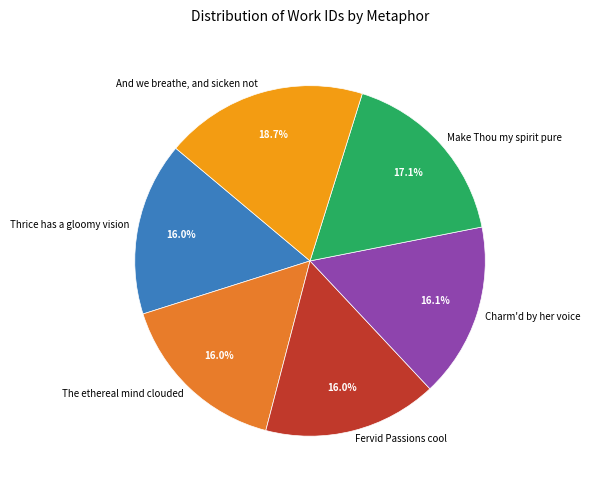

To the nearest percent, what percentage of the pie is And we breathe, and sicken not?

19%